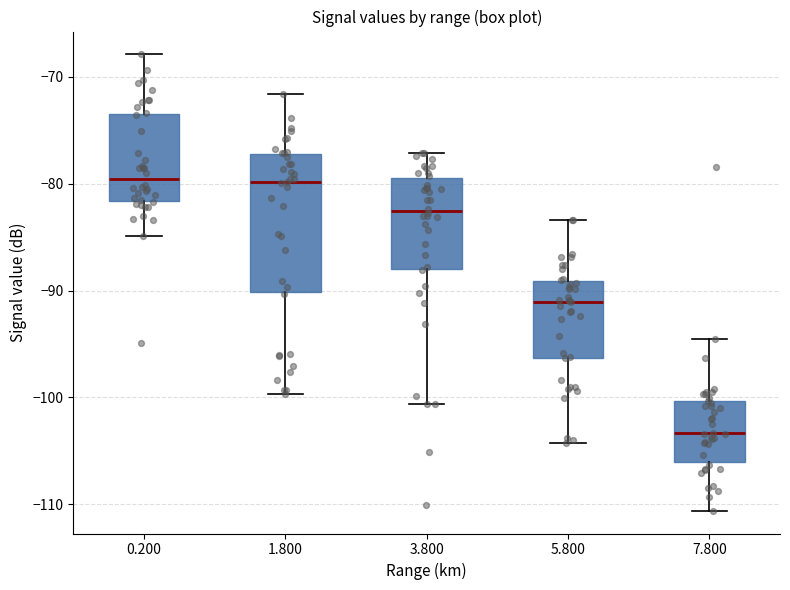

Reading left to right, read every box against the y-axis: the position of its median line, the range the box covers, and the ends of its whiskers. The values are not printed on the chart, so give them approximately, as read against the axis.

0.200: median -80, box -82 to -73, whiskers -85 to -68
1.800: median -80, box -90 to -77, whiskers -100 to -72
3.800: median -83, box -88 to -79, whiskers -101 to -77
5.800: median -91, box -96 to -89, whiskers -104 to -83
7.800: median -103, box -106 to -100, whiskers -111 to -94